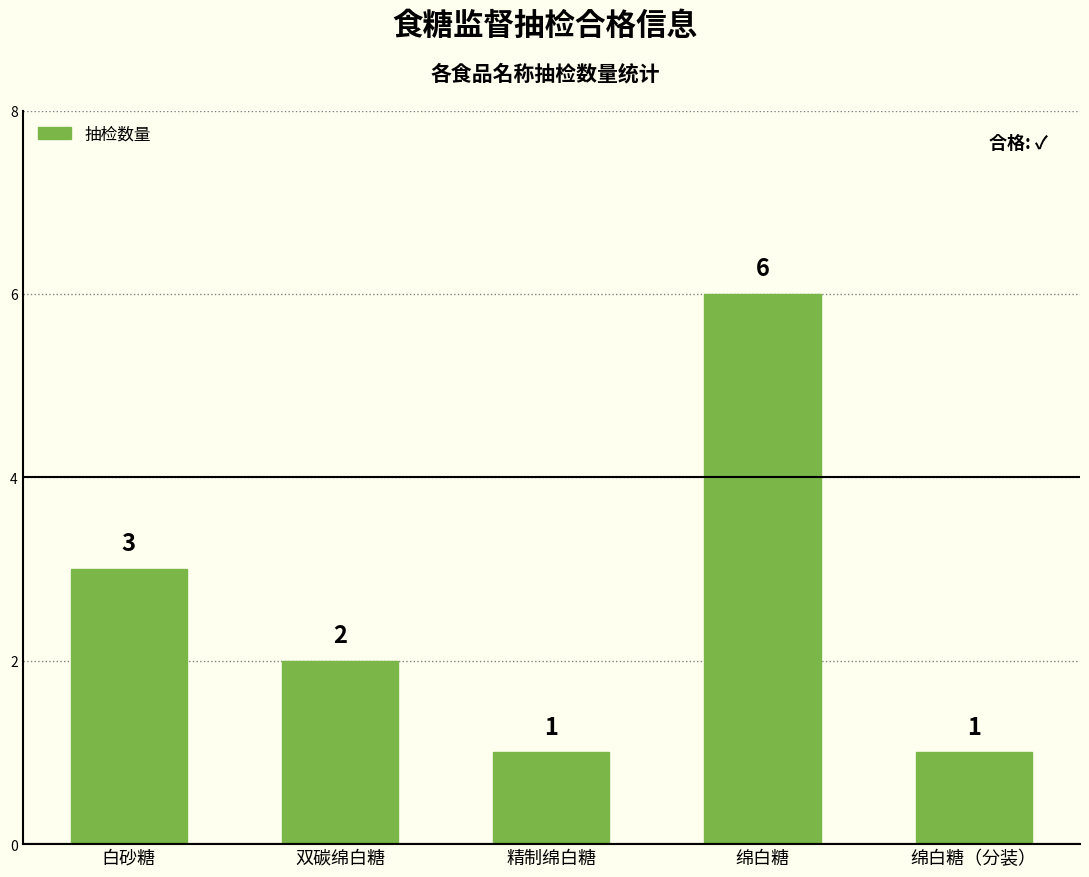

What is the difference between the values at 白砂糖 and 绵白糖（分装）?

2